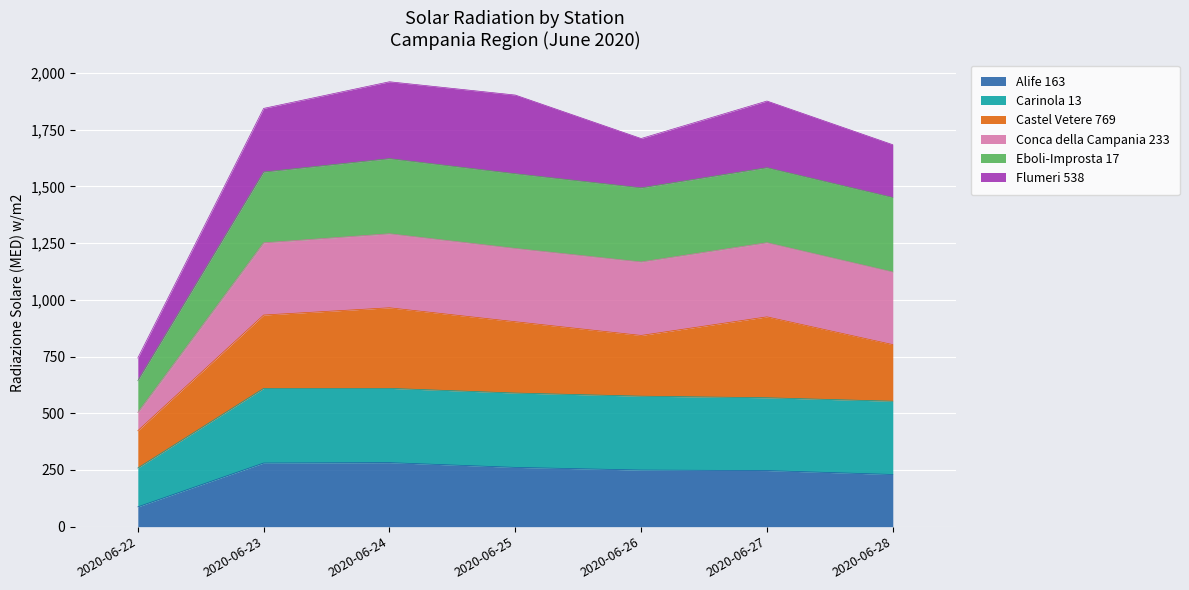

What is the total value across all series at 2020-06-27?

1876.7